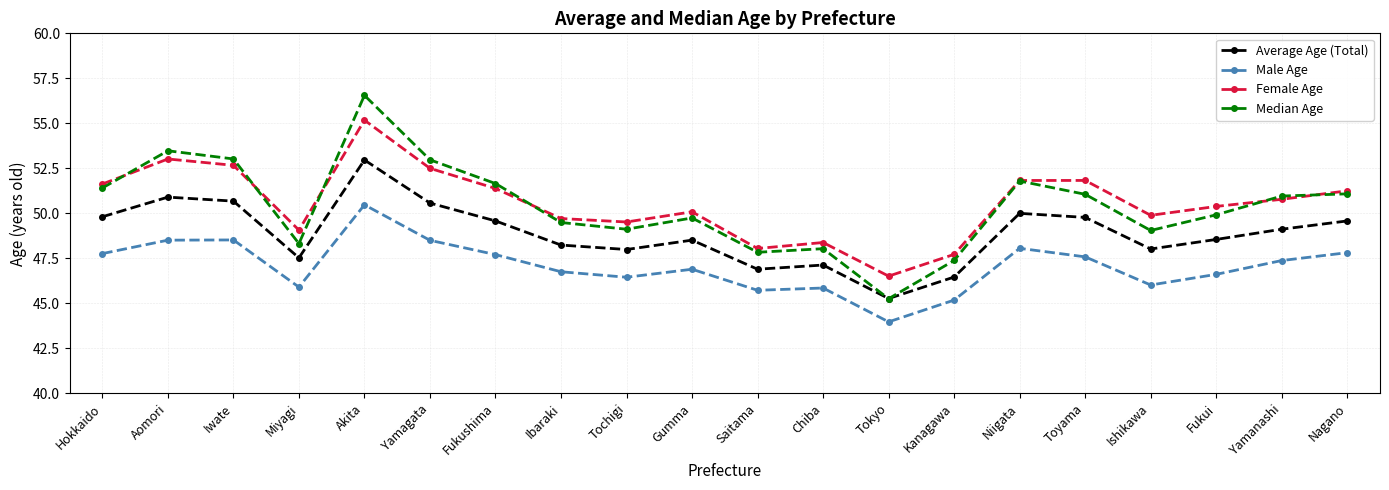

List the series in order of their peak value, highest first.

Median Age, Female Age, Average Age (Total), Male Age